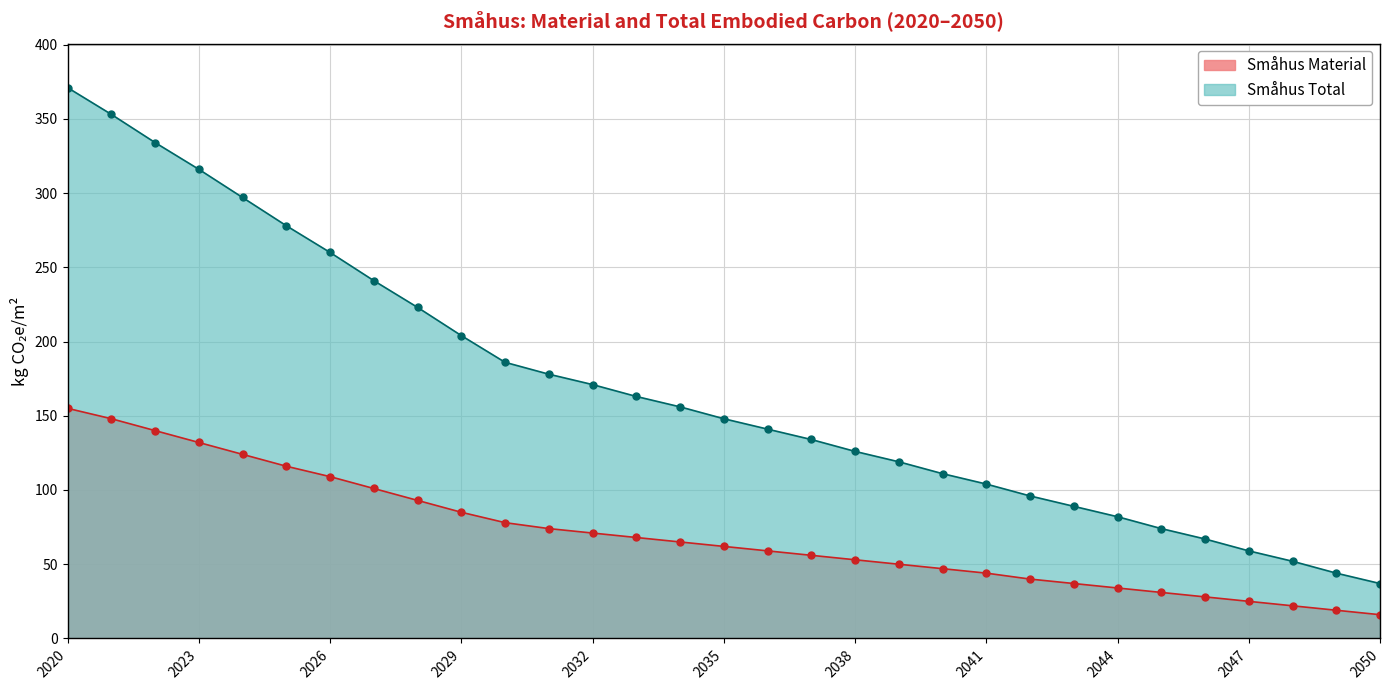

Reading left to right, transcribe all the data shown in this chart.

Småhus Material: 155	148	140	132	124	116	109	101	93	85	78	74	71	68	65	62	59	56	53	50	47	44	40	37	34	31	28	25	22	19	16
Småhus Total: 371	353	334	316	297	278	260	241	223	204	186	178	171	163	156	148	141	134	126	119	111	104	96	89	82	74	67	59	52	44	37